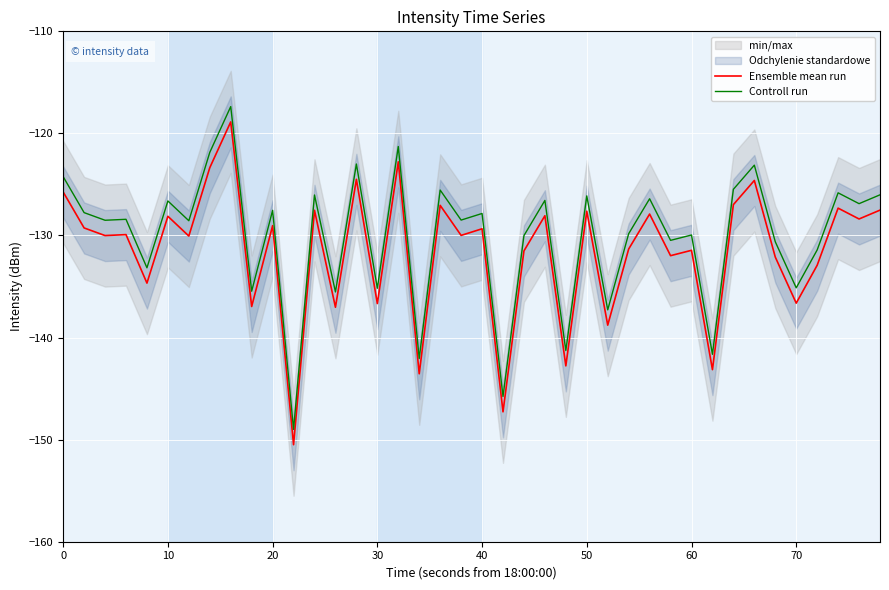

Reading left to right, extract all data points from this chart.

Ensemble mean run: -125.7	-129.3	-130.0	-129.9	-134.7	-128.1	-130.1	-123.4	-118.9	-137.0	-129.0	-150.5	-127.5	-137.0	-124.5	-136.7	-122.8	-143.5	-127.0	-130.0	-129.3	-147.3	-131.5	-128.1	-142.8	-127.6	-138.8	-131.3	-127.9	-132.0	-131.5	-143.1	-127.0	-124.6	-132.1	-136.6	-132.9	-127.3	-128.4	-127.5
Controll run: -124.2	-127.8	-128.5	-128.4	-133.2	-126.6	-128.6	-121.9	-117.4	-135.5	-127.5	-149.0	-126.0	-135.5	-123.0	-135.2	-121.3	-142.0	-125.5	-128.5	-127.8	-145.8	-130.0	-126.6	-141.3	-126.1	-137.3	-129.8	-126.4	-130.5	-130.0	-141.6	-125.5	-123.1	-130.6	-135.1	-131.4	-125.8	-126.9	-126.0